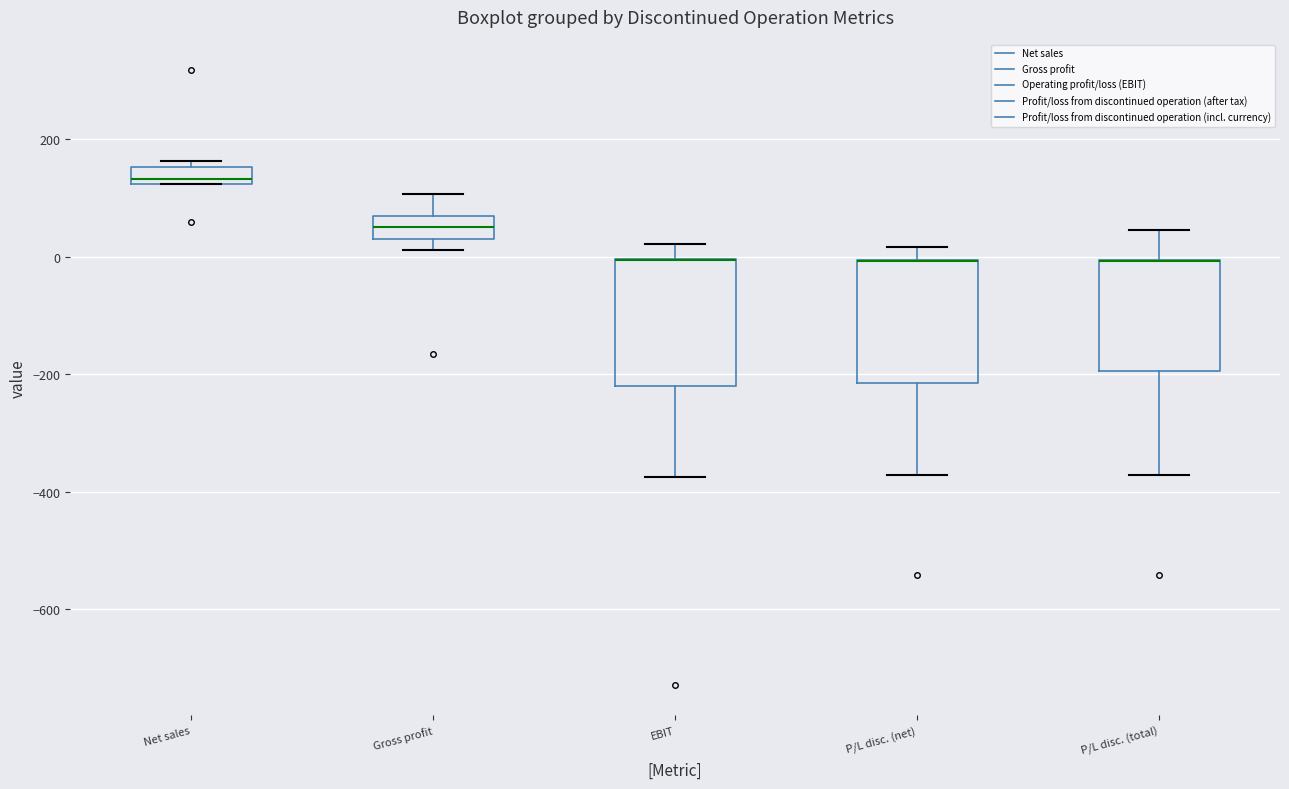

Where does the median line of the box for Net sales sit on the y-axis? The values are not printed on the chart, so give them approximately, as read against the axis.

140